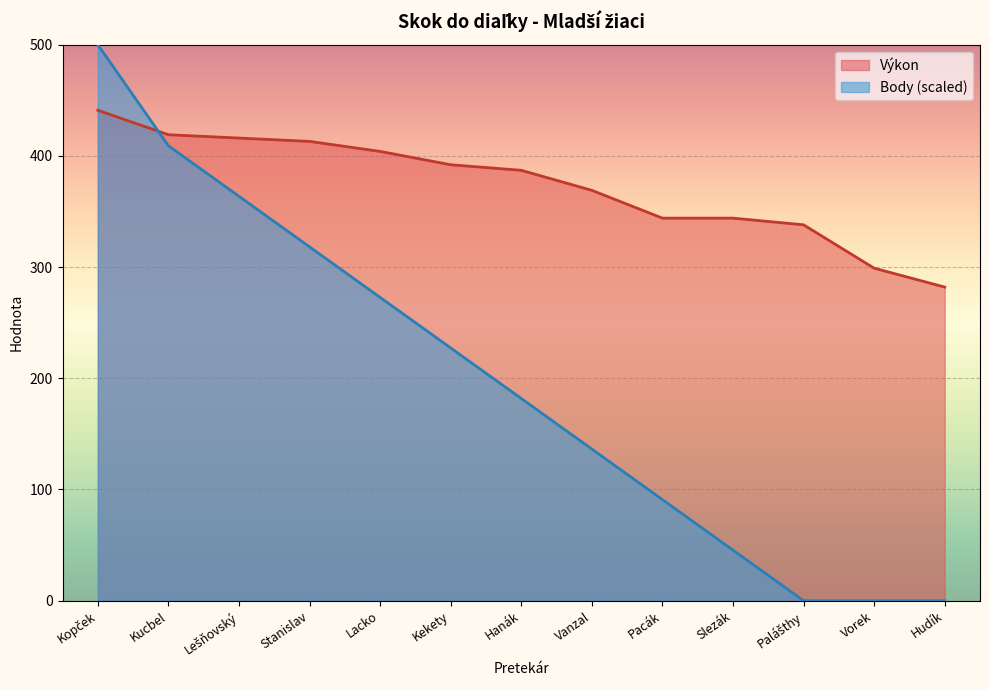

What is the average value of the Body series?

195.8